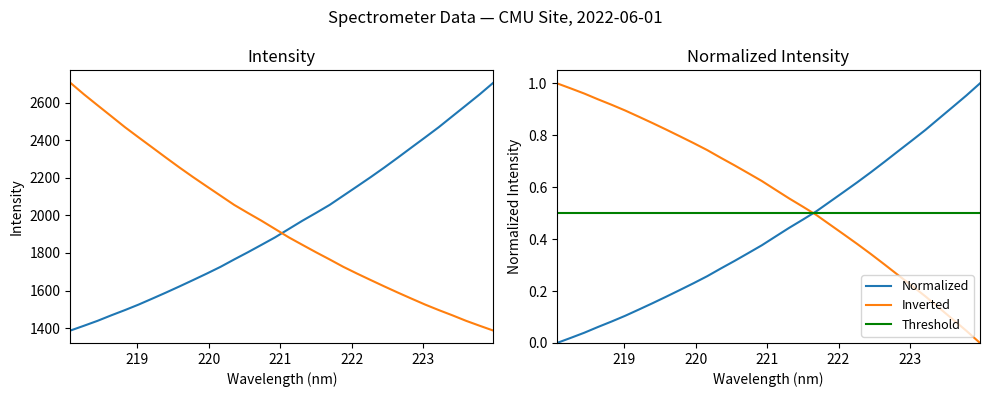

True or false: Normalized and Inverted intersect in this chart.

True